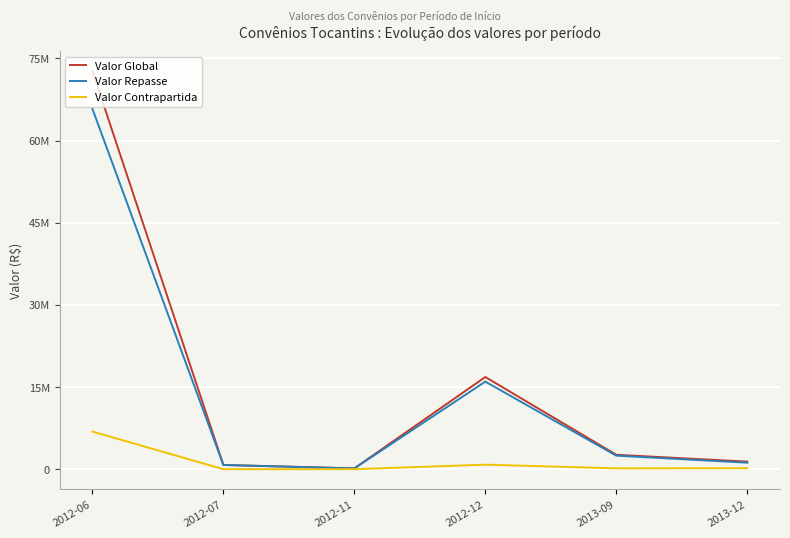

What are all the series names shown in the legend?

Valor Global, Valor Repasse, Valor Contrapartida